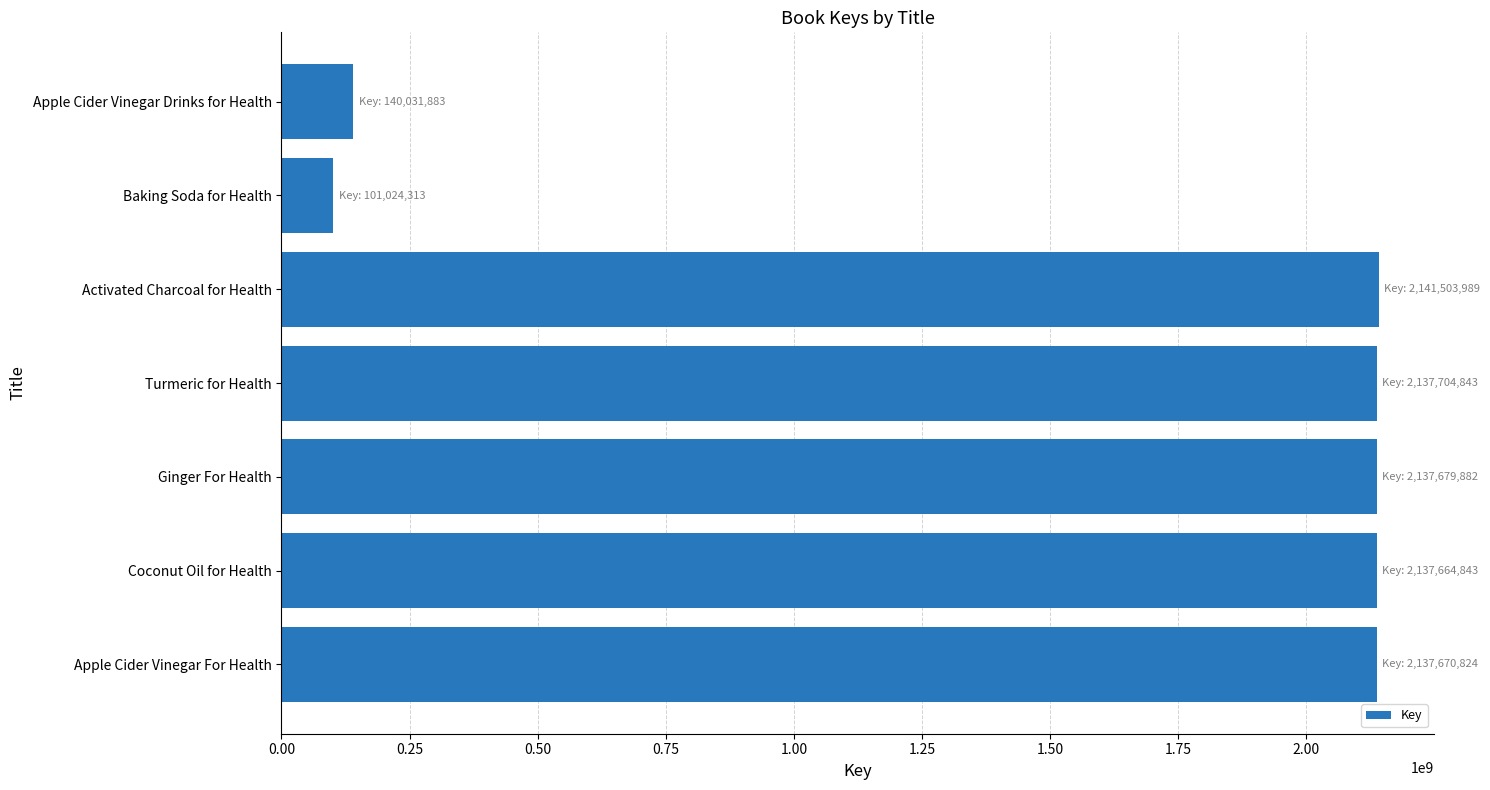

What is the difference between the second highest and second lowest values?

1997672960